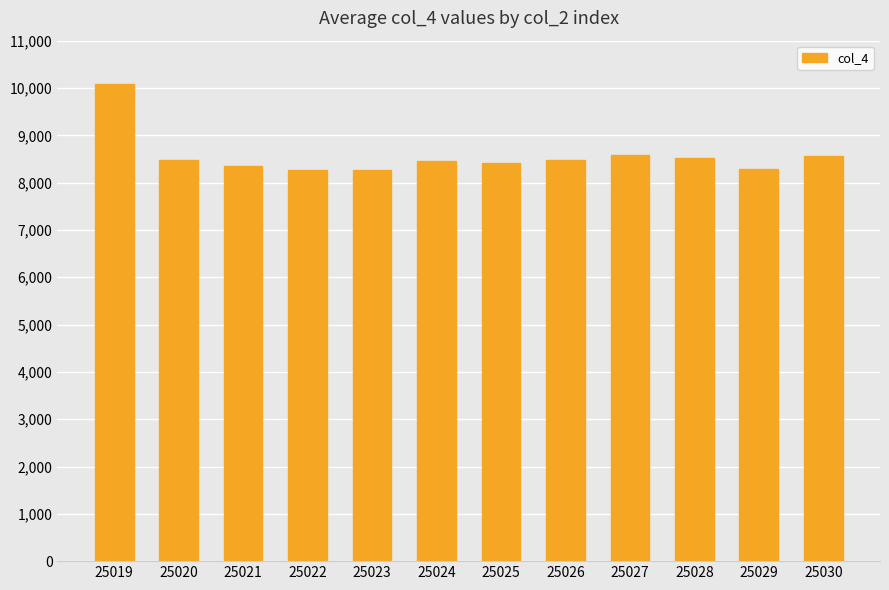

Is it true that the value at 25021 is 8347?

True